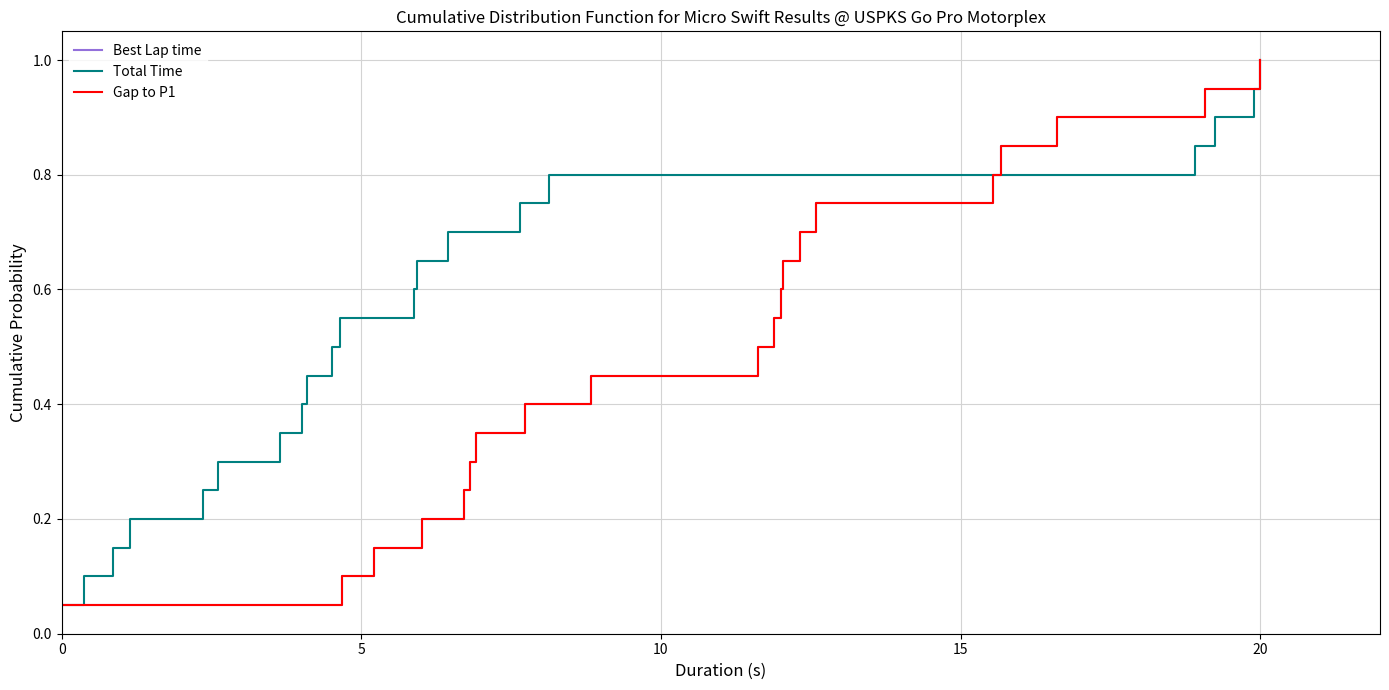

At how many categories does at least one series exceed 0?

20